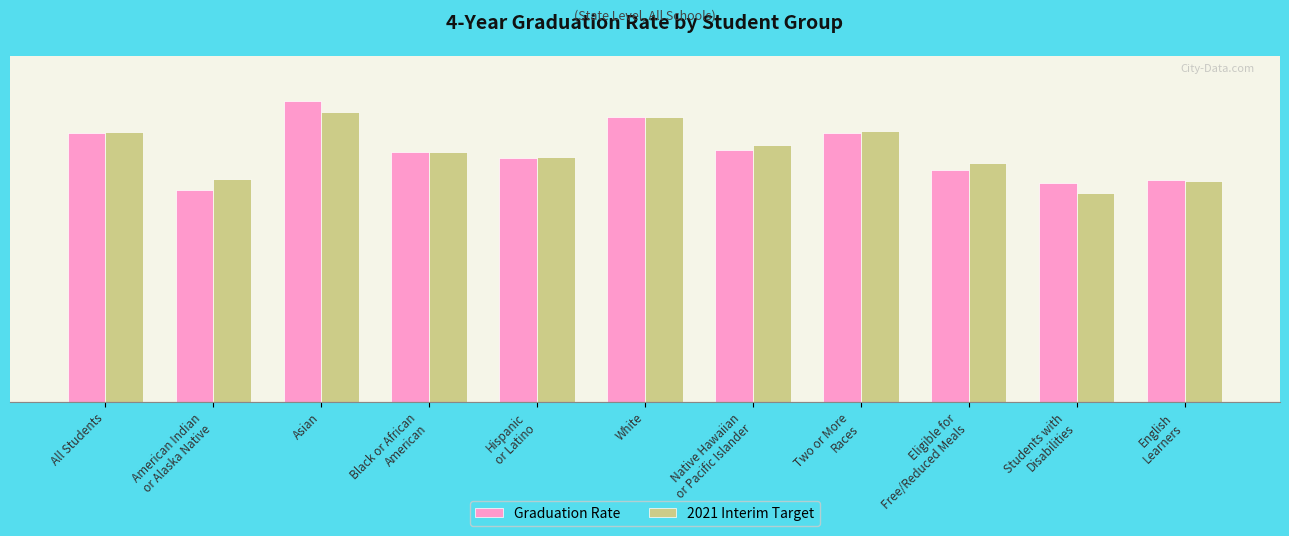

What is the sum of all Graduation Rate values?

8.4